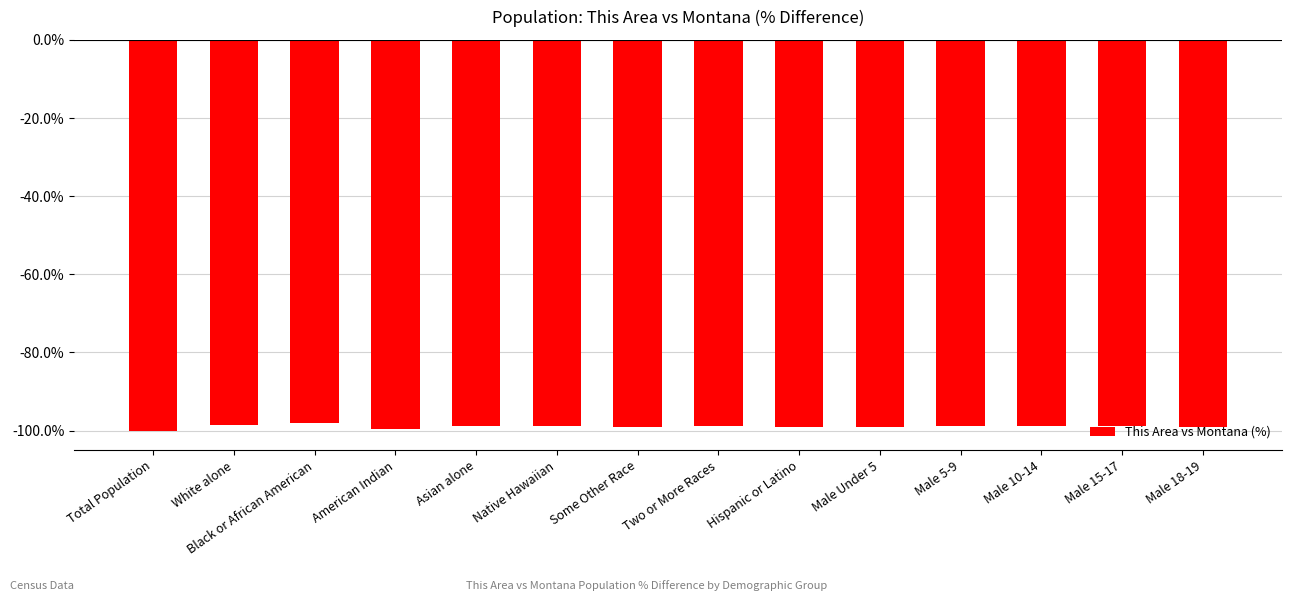

What is the greatest value displayed?

-98.1